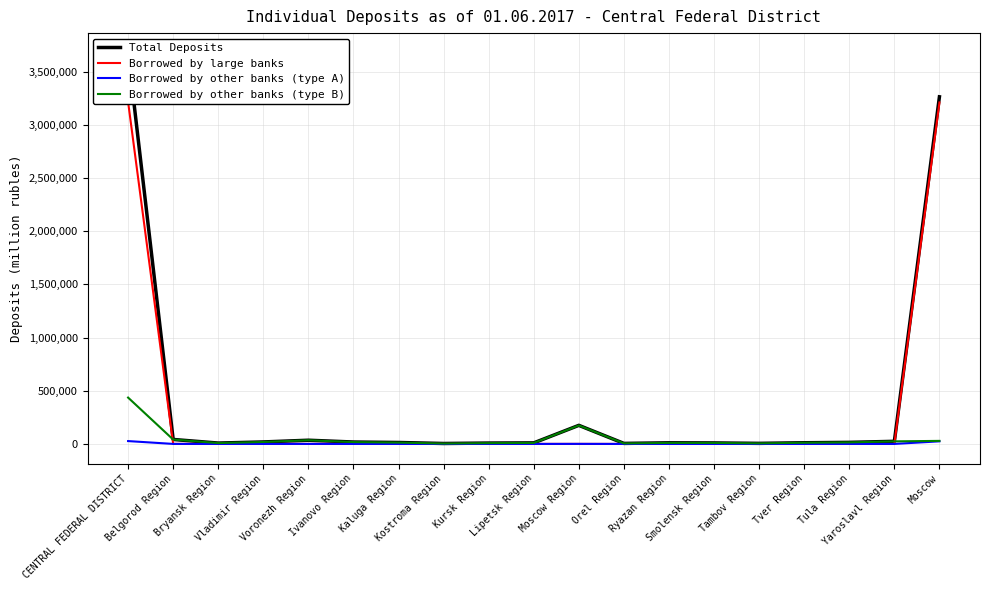

At which category does the chart reach its peak across all series?

CENTRAL FEDERAL DISTRICT